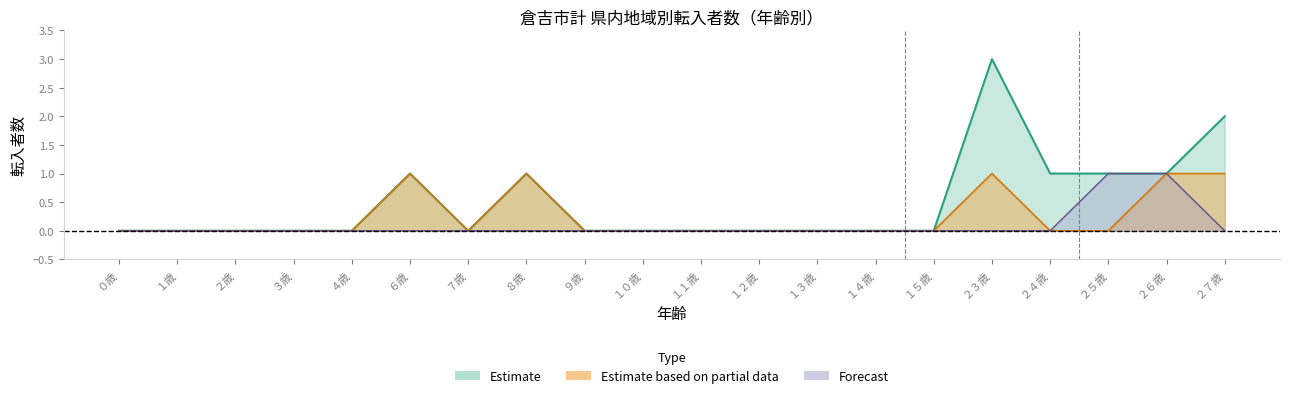

Does the chart display data point markers on the line(s)?

No